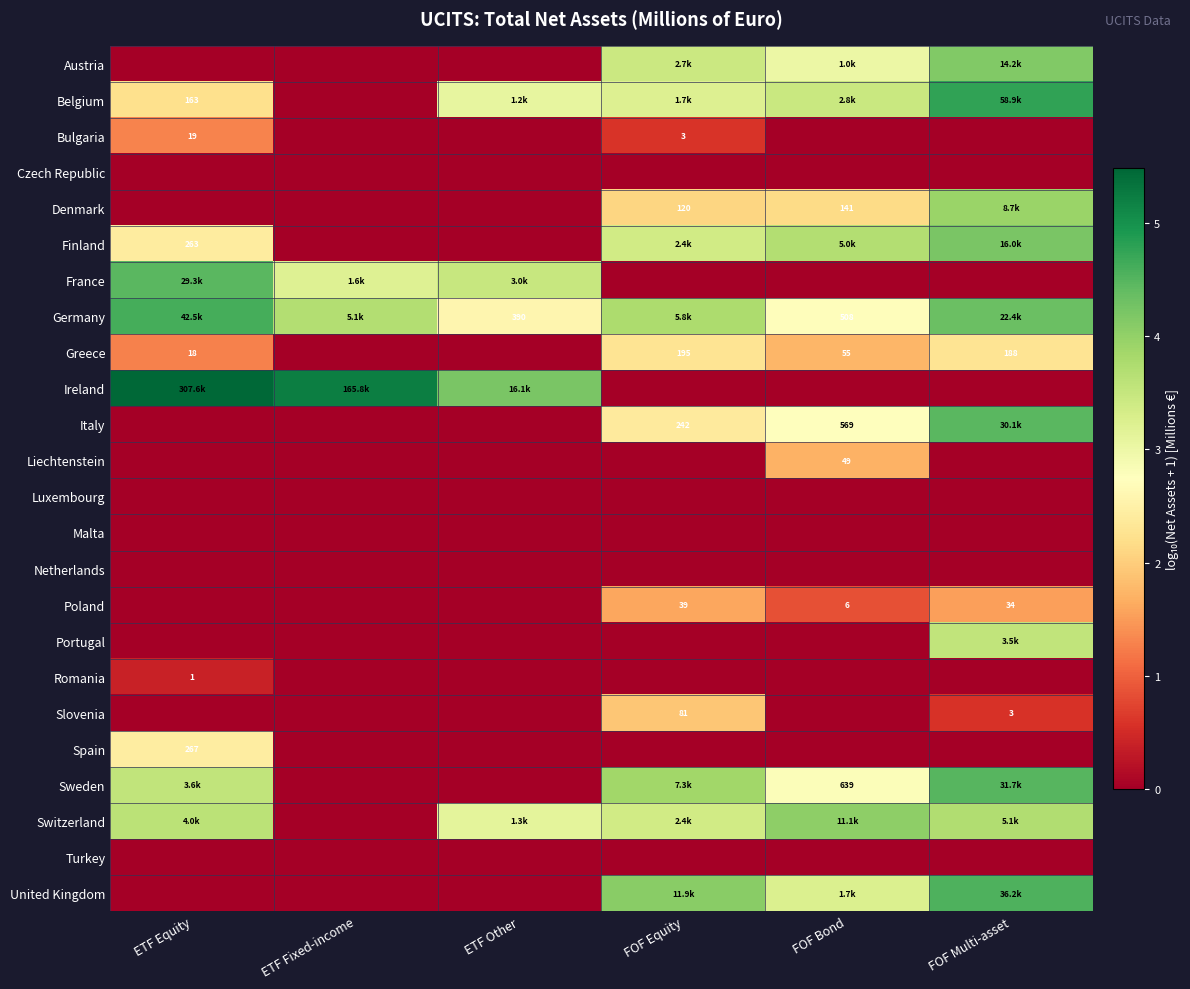

The United Kingdom series shows 2.6 at ETF Equity. True or false?

False